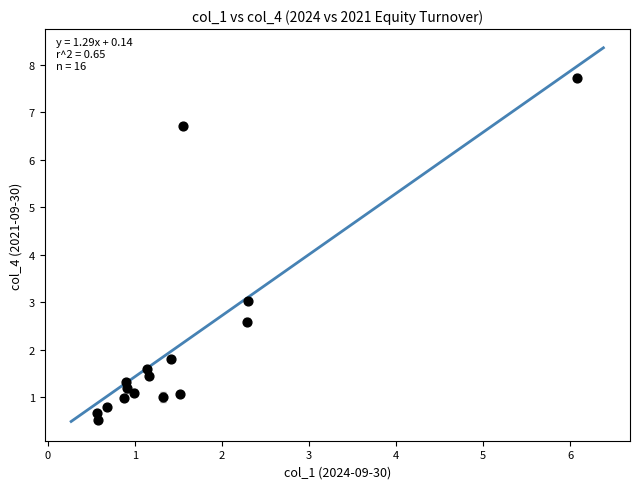

What Y value in the scatter plot is closest to 4?

3.0